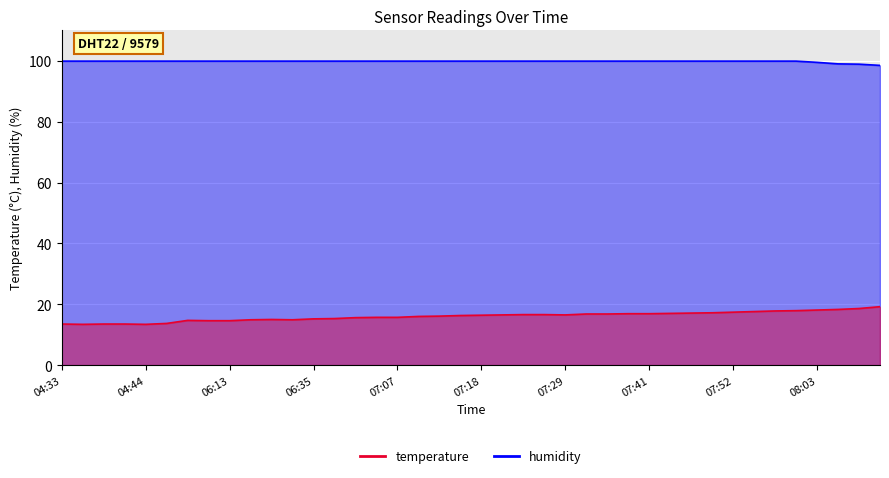

How many lines are shown in the chart?

2